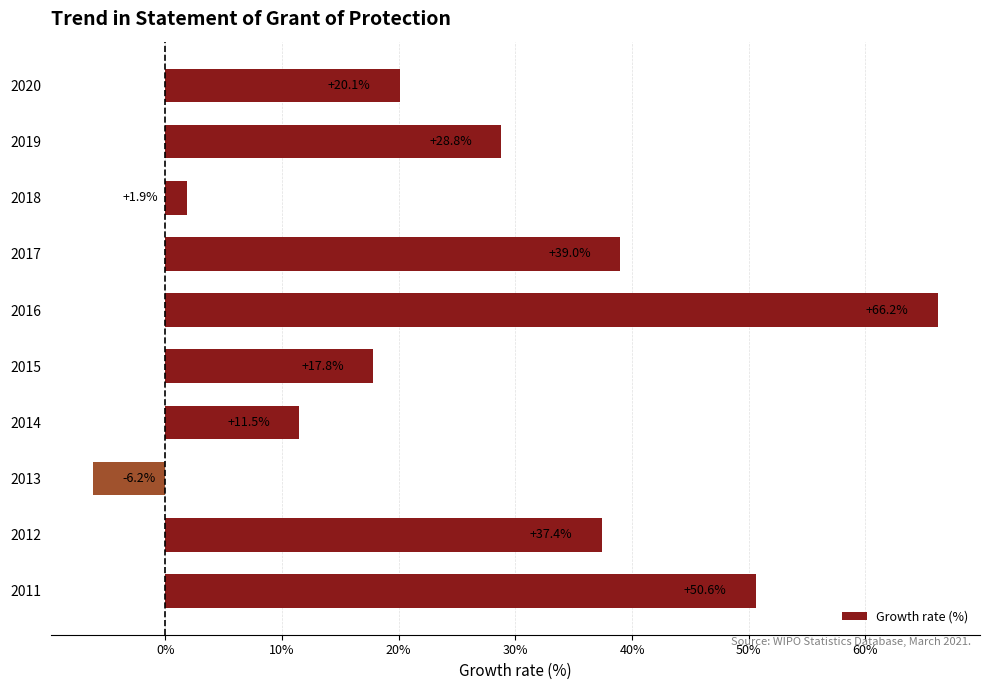

Reading bottom to top, extract all data points from this chart.

2011=50.6	2012=37.4	2013=-6.2	2014=11.5	2015=17.8	2016=66.2	2017=39.0	2018=1.9	2019=28.8	2020=20.1